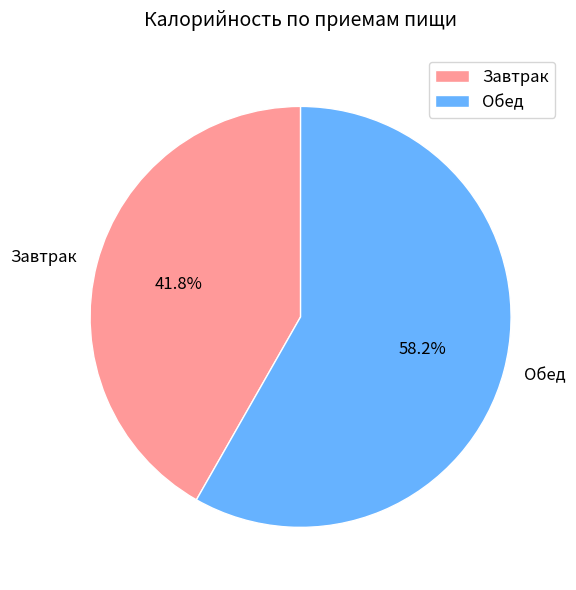

Is it true that Обед is 58% of the pie?

True